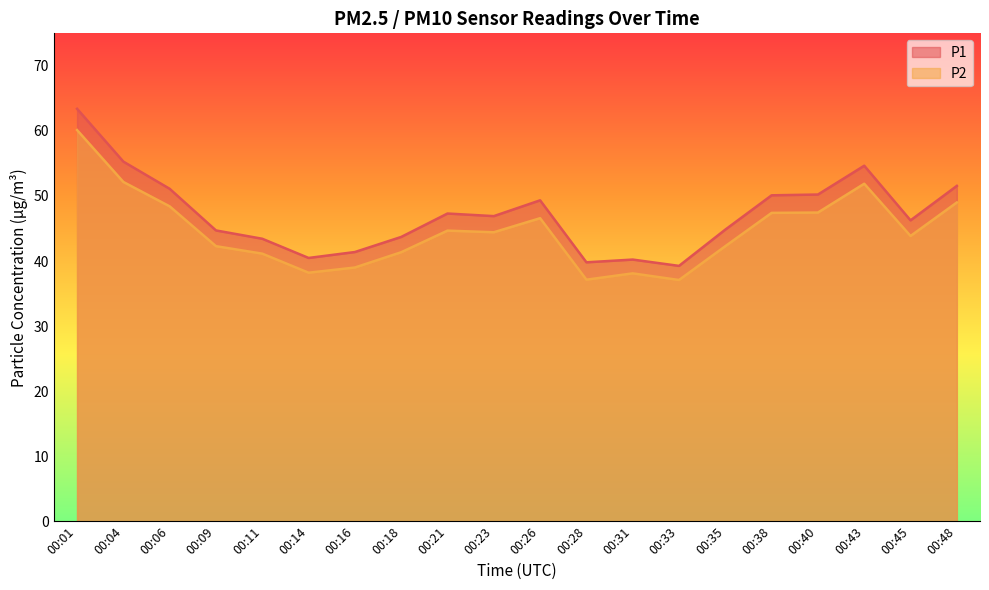

The P1 series shows 44.8 at 00:35. True or false?

True